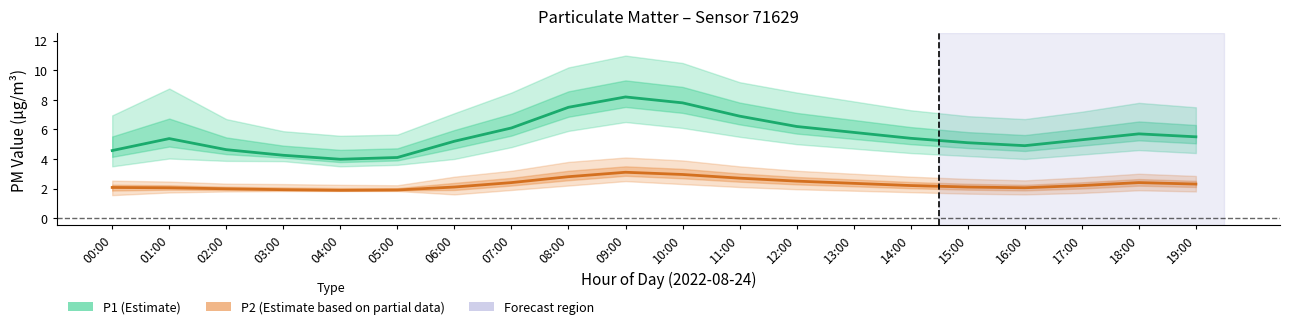

Which series has the widest spread of values?

P1 (Estimate)